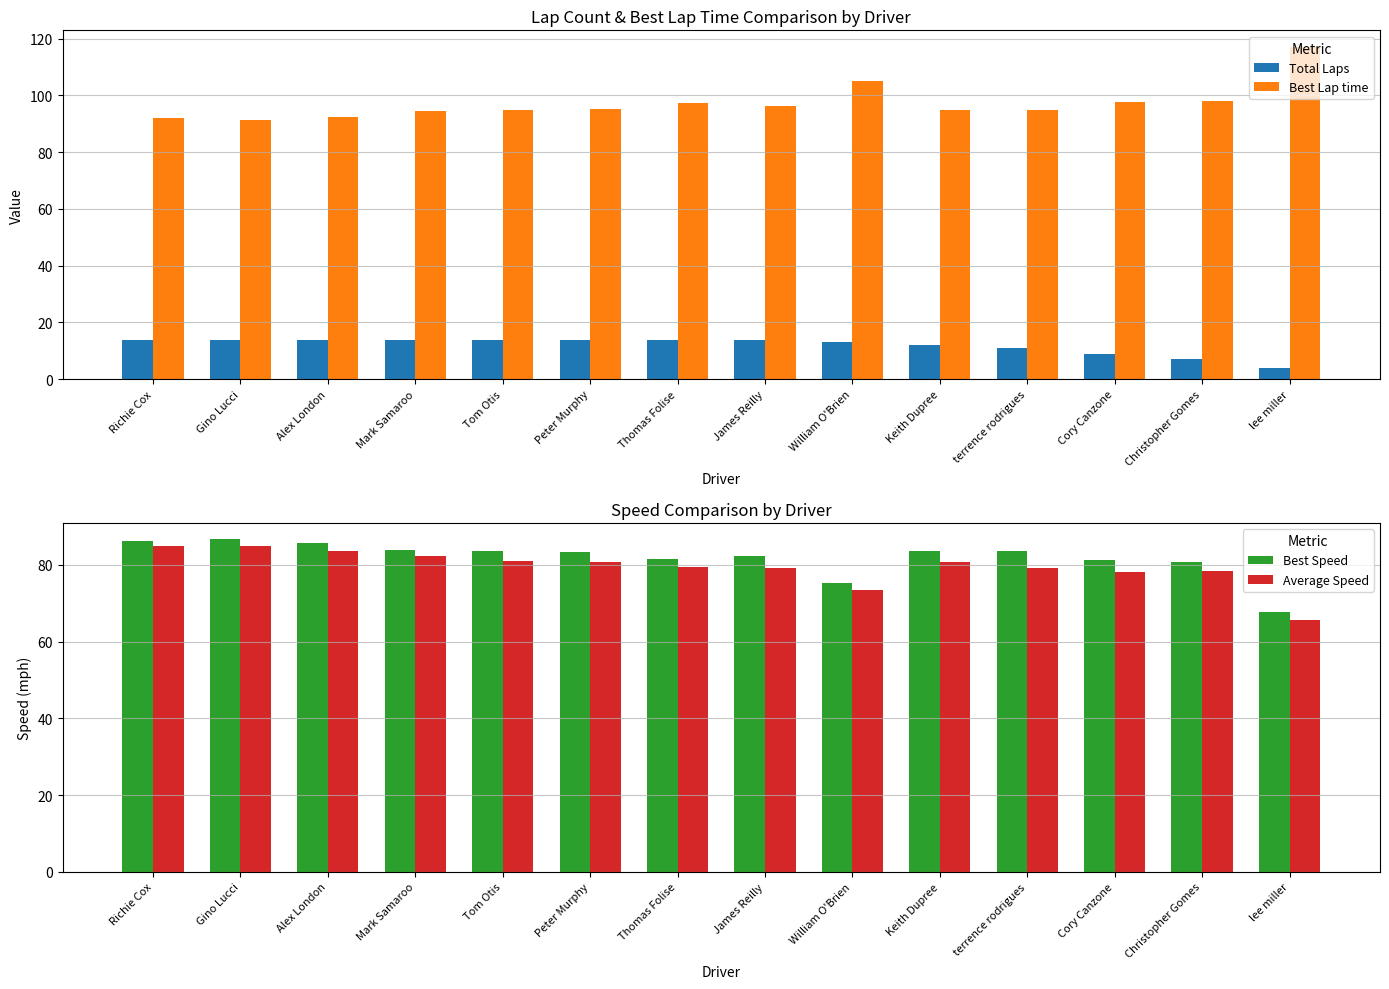

What is the value of the Total Laps bar at the 6th from the left?

14.0